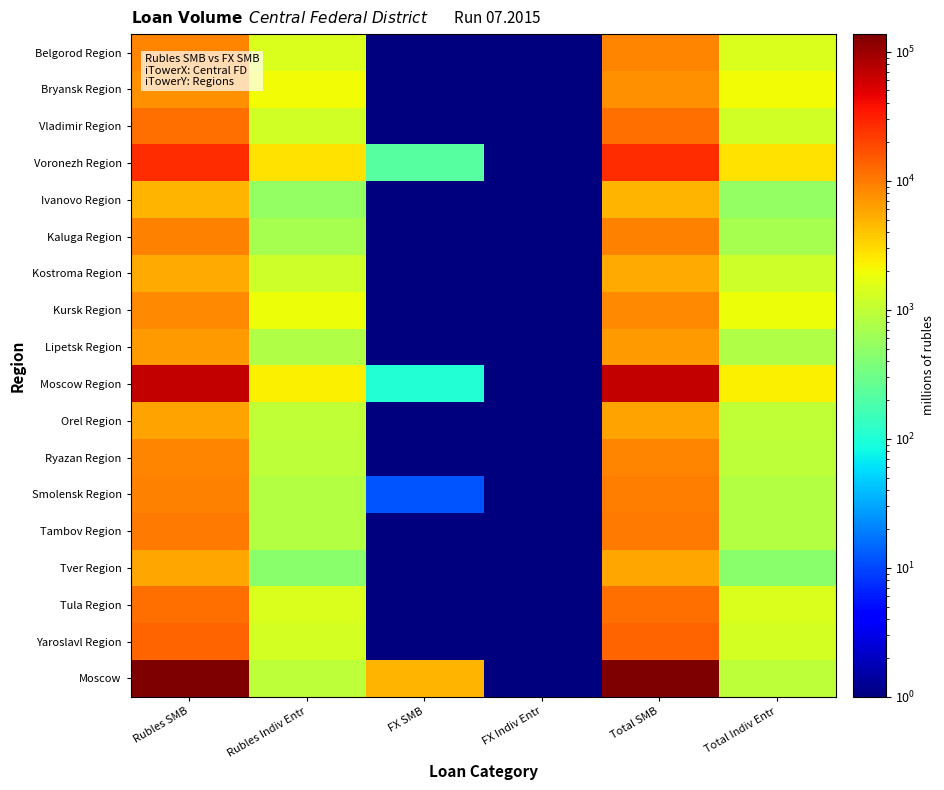

Between FX SMB and Total SMB, which series saw the biggest shift?

Moscow